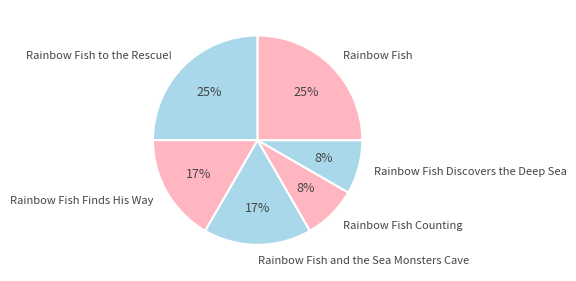

What percentage is the Rainbow Fish Discovers the Deep Sea slice, to the nearest percent?

8%